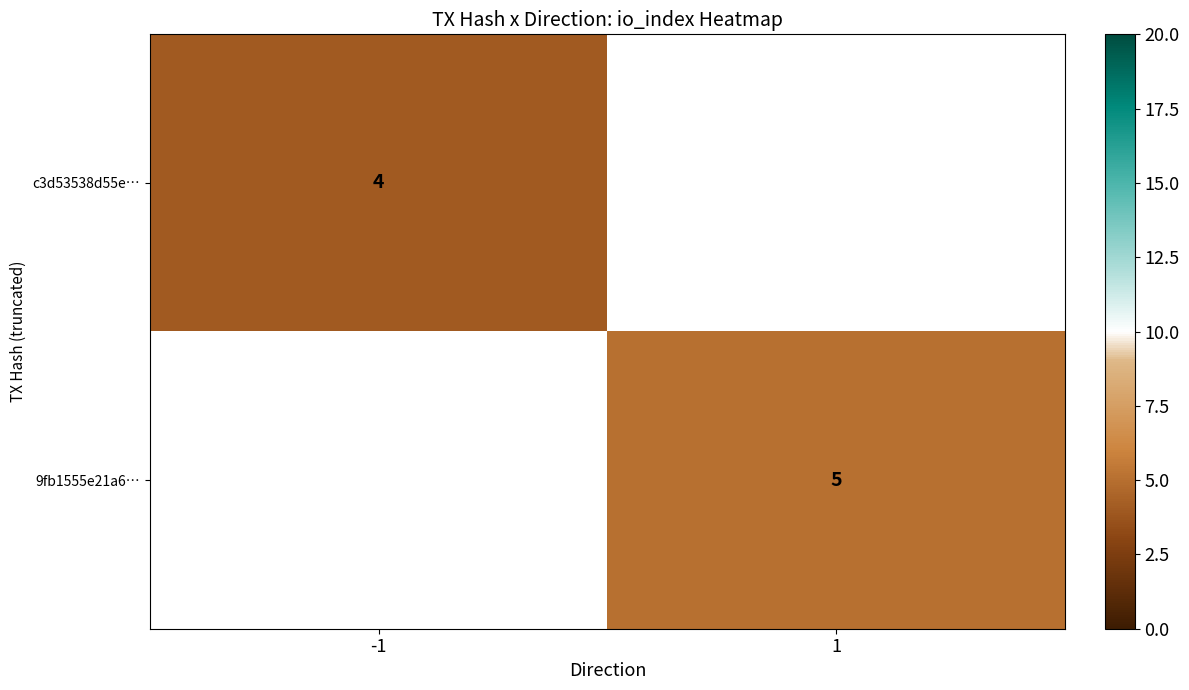

The value of c3d53538d55e… at -1 is 7. True or false?

False